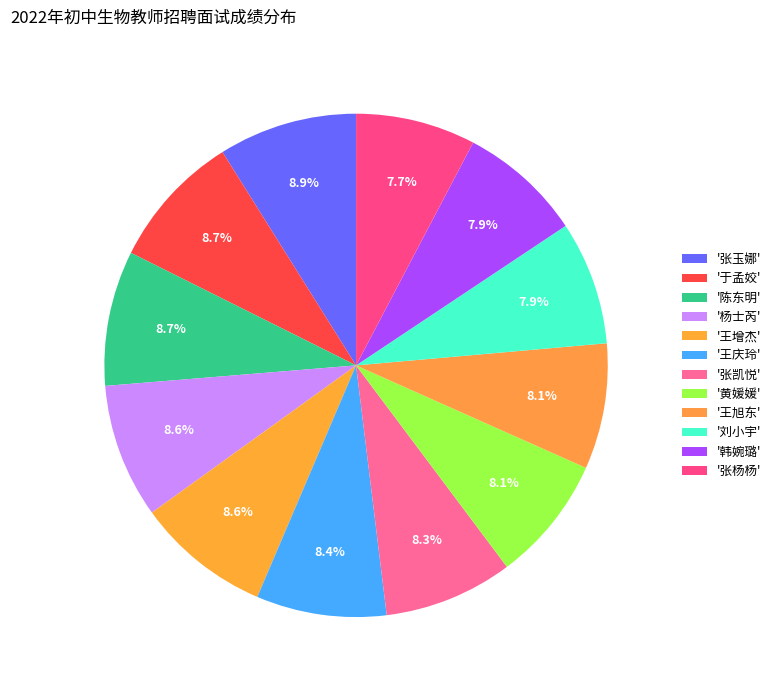

What is the smallest slice in the pie chart?

张杨杨